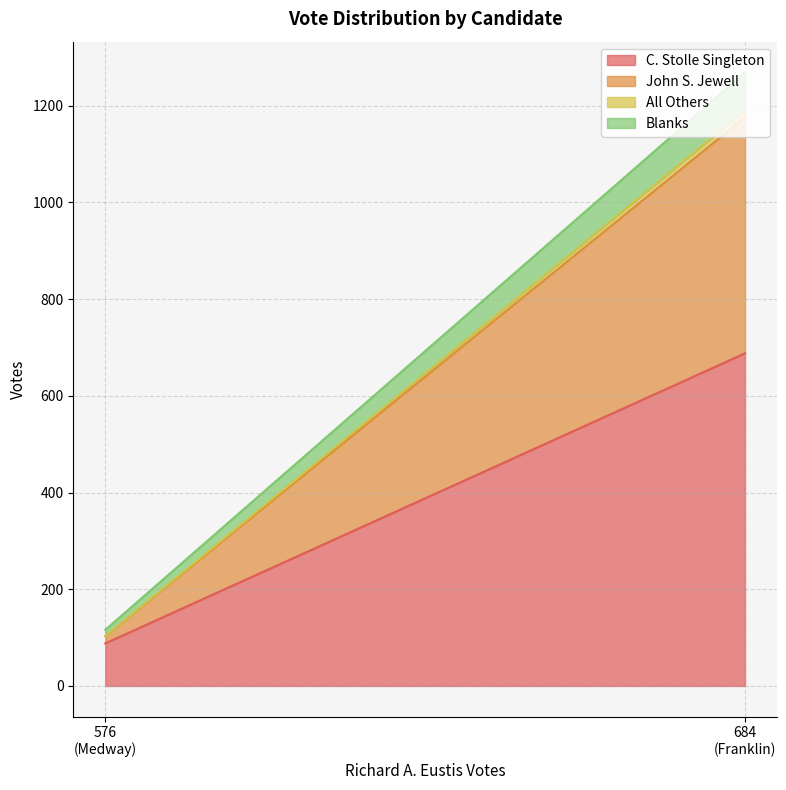

List the series in order of their peak value, lowest first.

All Others, Blanks, John S. Jewell, C. Stolle Singleton